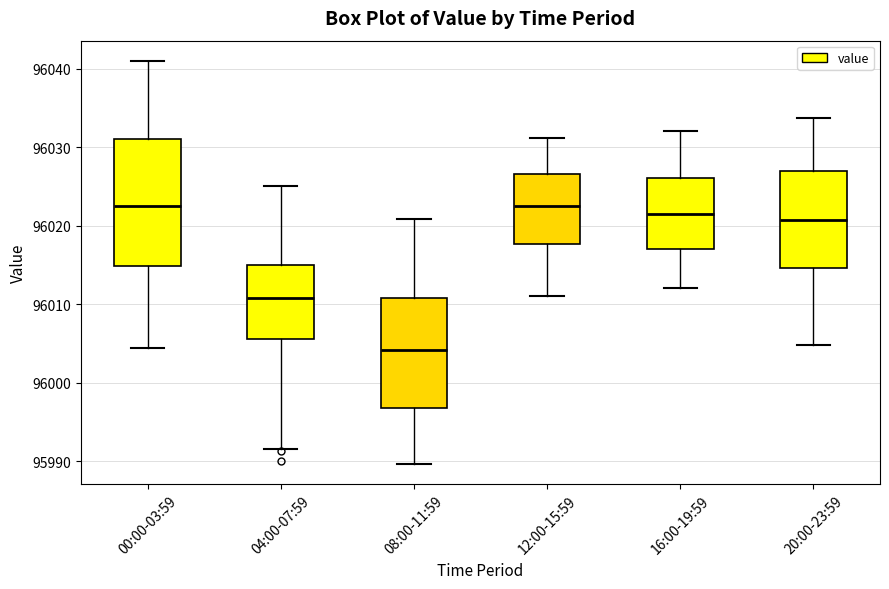

Reading left to right, read every box against the y-axis: the position of its median line, the range the box covers, and the ends of its whiskers. The values are not printed on the chart, so give them approximately, as read against the axis.

00:00-03:59: median 96023, box 96015 to 96031, whiskers 96004 to 96041
04:00-07:59: median 96011, box 96006 to 96015, whiskers 95992 to 96025
08:00-11:59: median 96004, box 95997 to 96011, whiskers 95990 to 96021
12:00-15:59: median 96023, box 96018 to 96027, whiskers 96011 to 96031
16:00-19:59: median 96021, box 96017 to 96026, whiskers 96012 to 96032
20:00-23:59: median 96021, box 96015 to 96027, whiskers 96005 to 96034